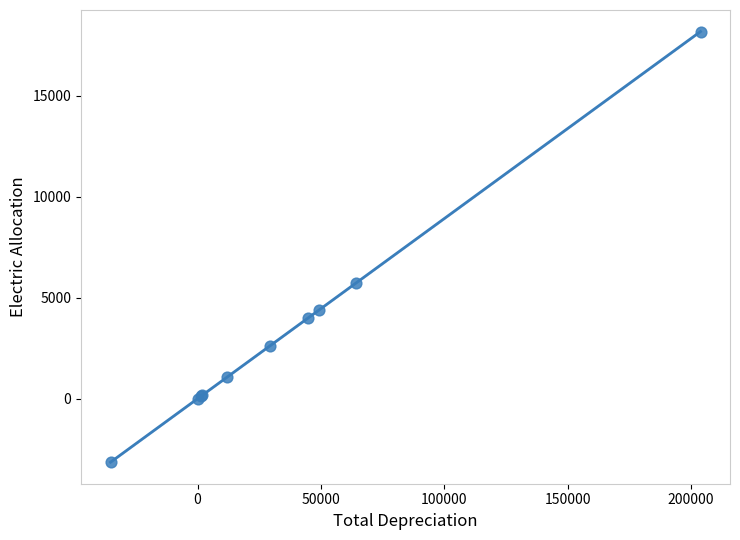

What Y value in the scatter plot is closest to 7519?

5725.6